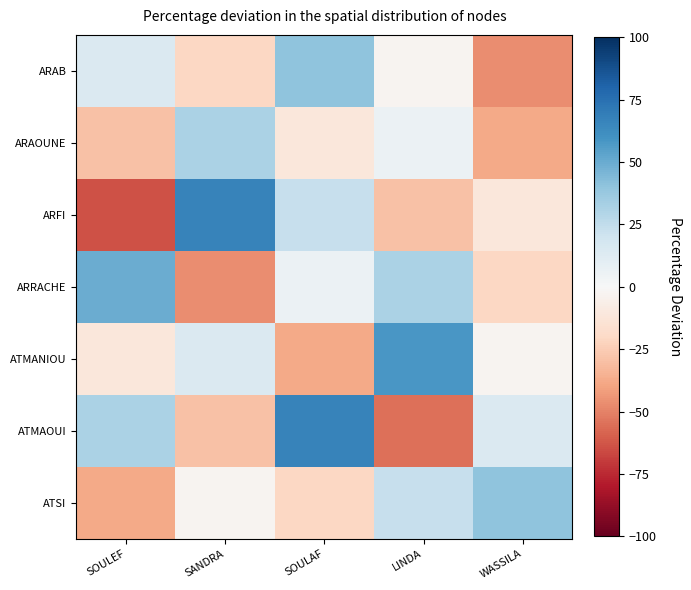

What is the greatest value displayed?

66.8